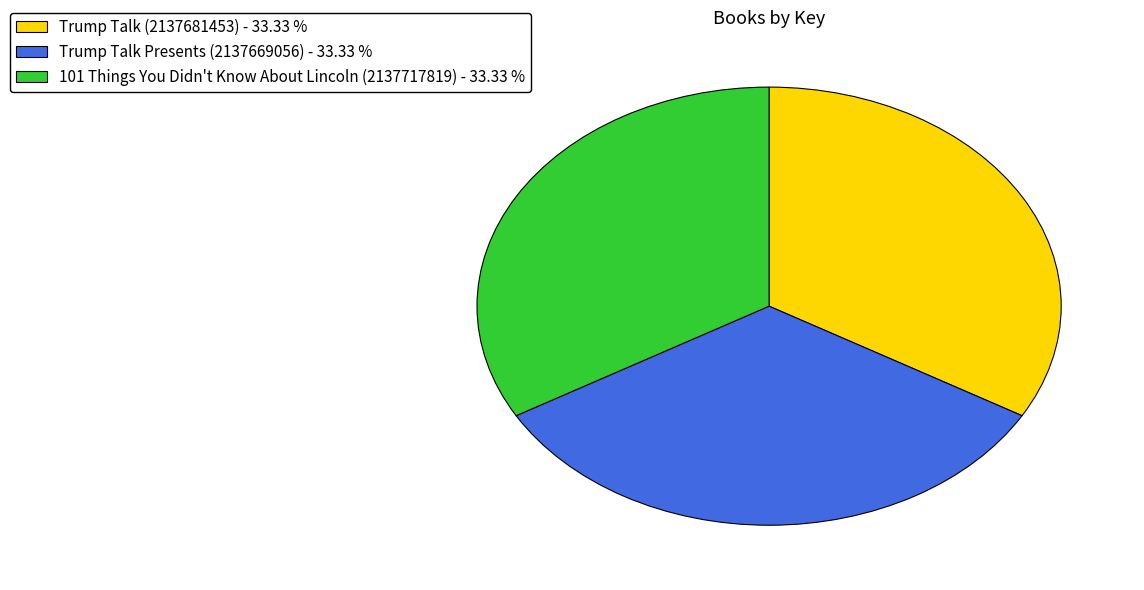

Is Trump Talk (2137681453) the majority of the pie?

No